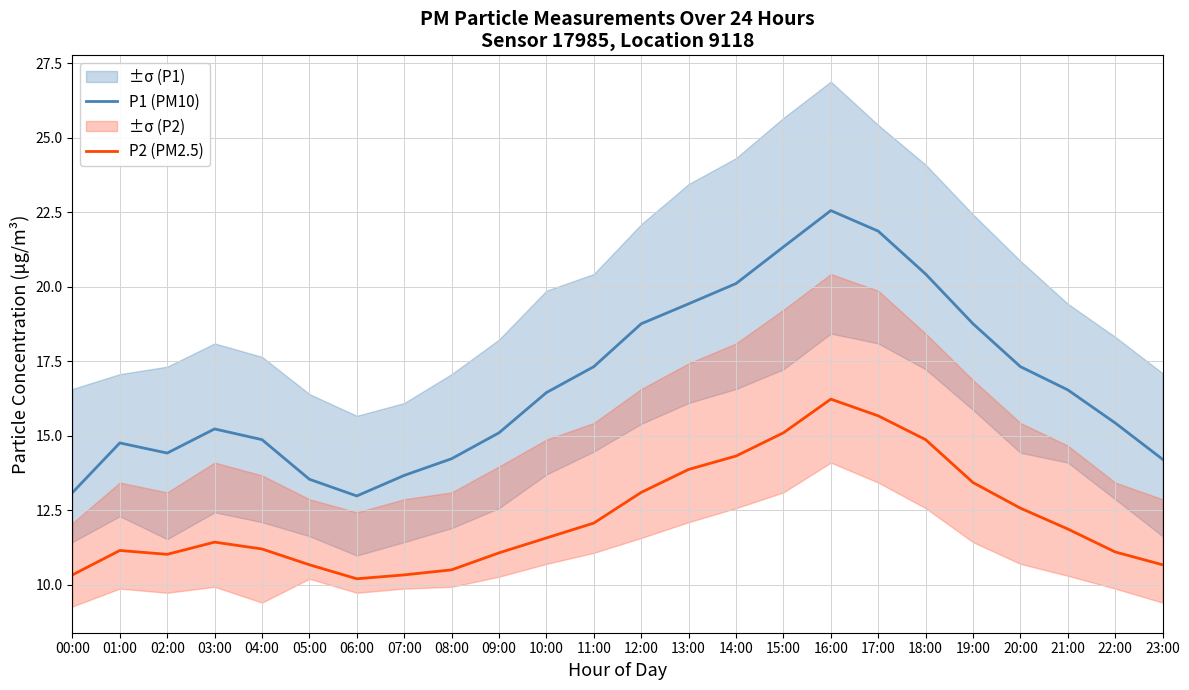

At which label does P2 (PM2.5) first exceed 11?

01:00